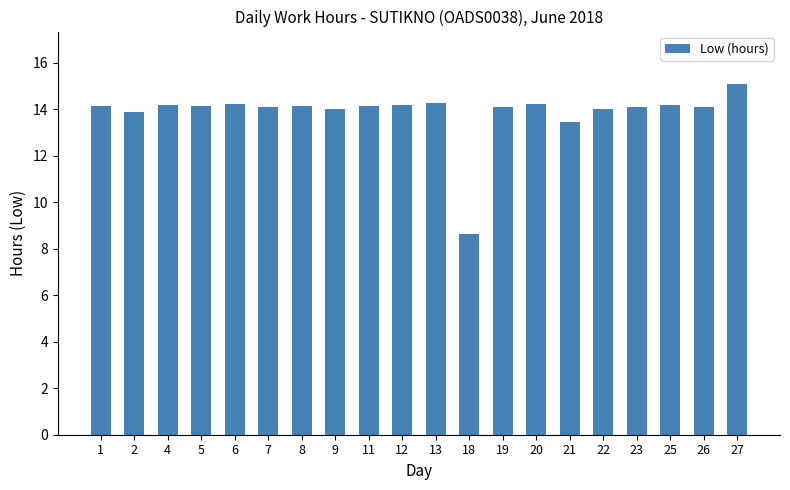

What is the value of the 6th bar from the left?

14.1